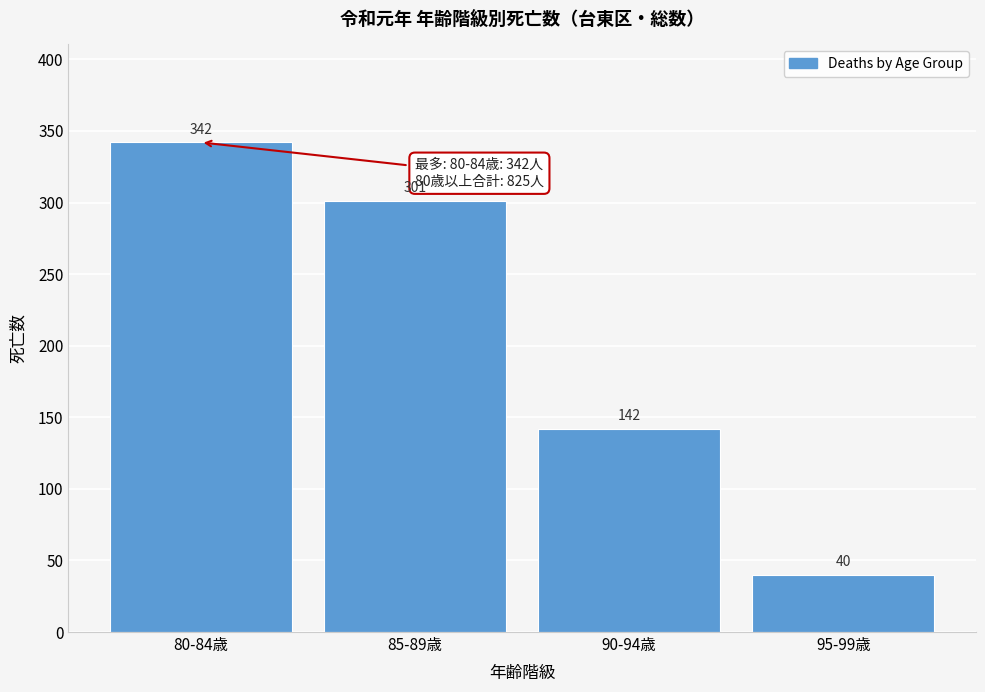

Reading left to right, list all the values displayed in this chart.

342	301	142	40